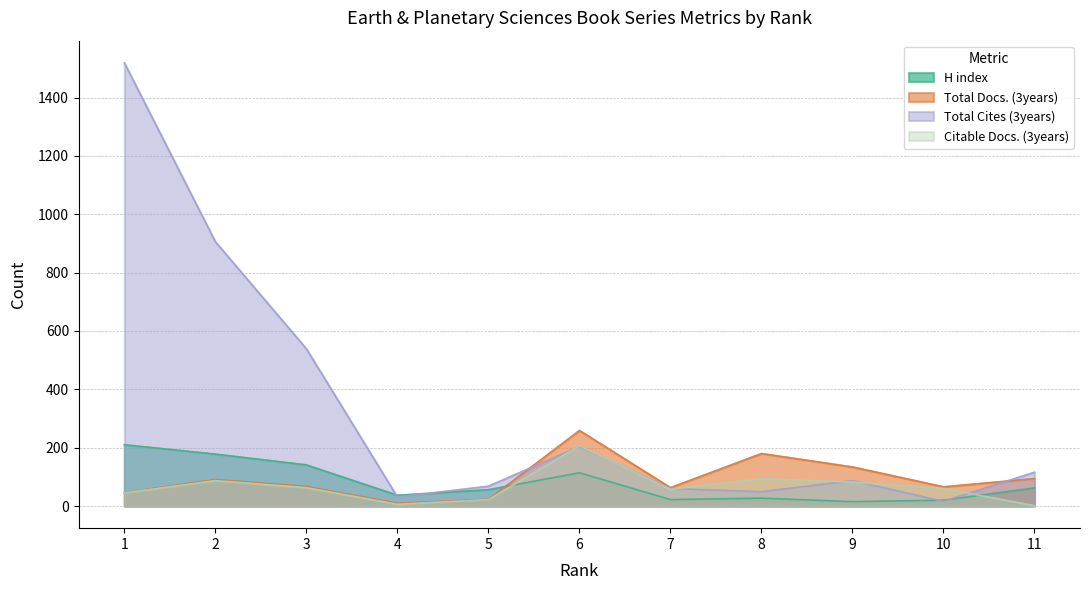

Does the chart have visible grid lines?

Yes